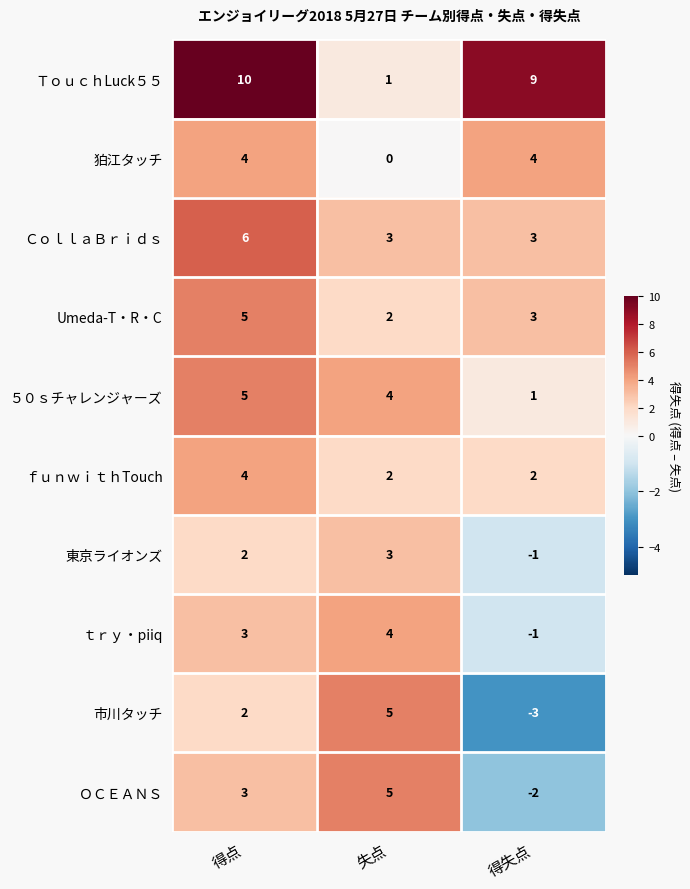

What is the difference between the highest and lowest values at 得点?

8